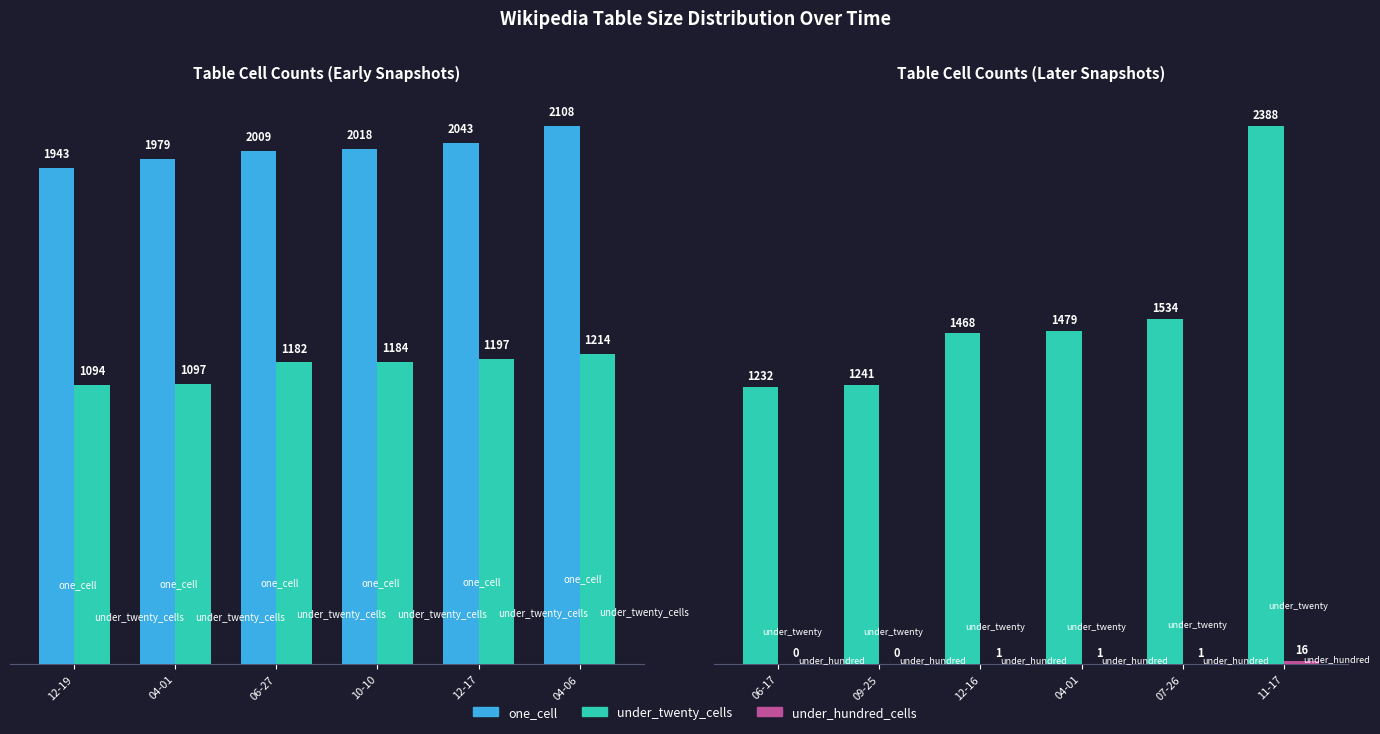

What are all the series names shown in the legend?

one_cell, under_twenty_cells, under_hundred_cells